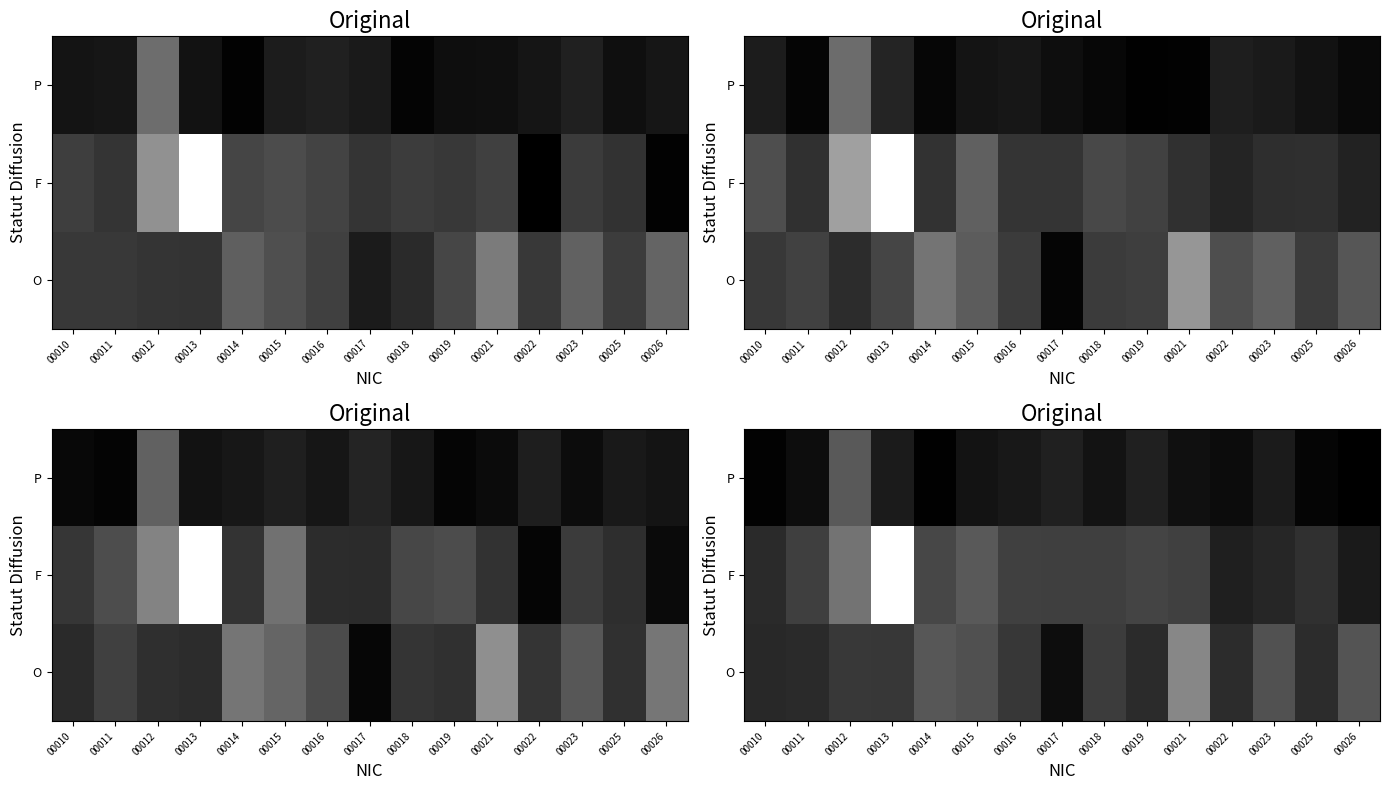

What is the maximum value shown in the chart?

6.7